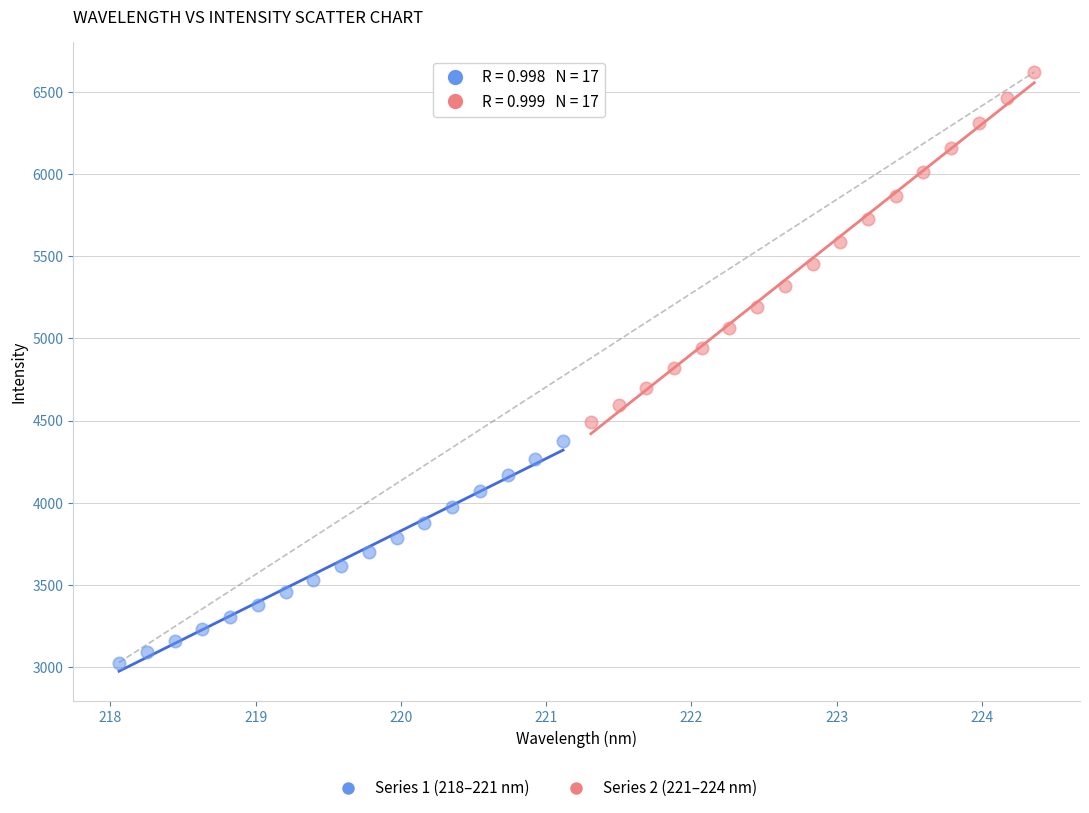

Which series contains the lowest Y value?

Series 1 (218–221 nm)